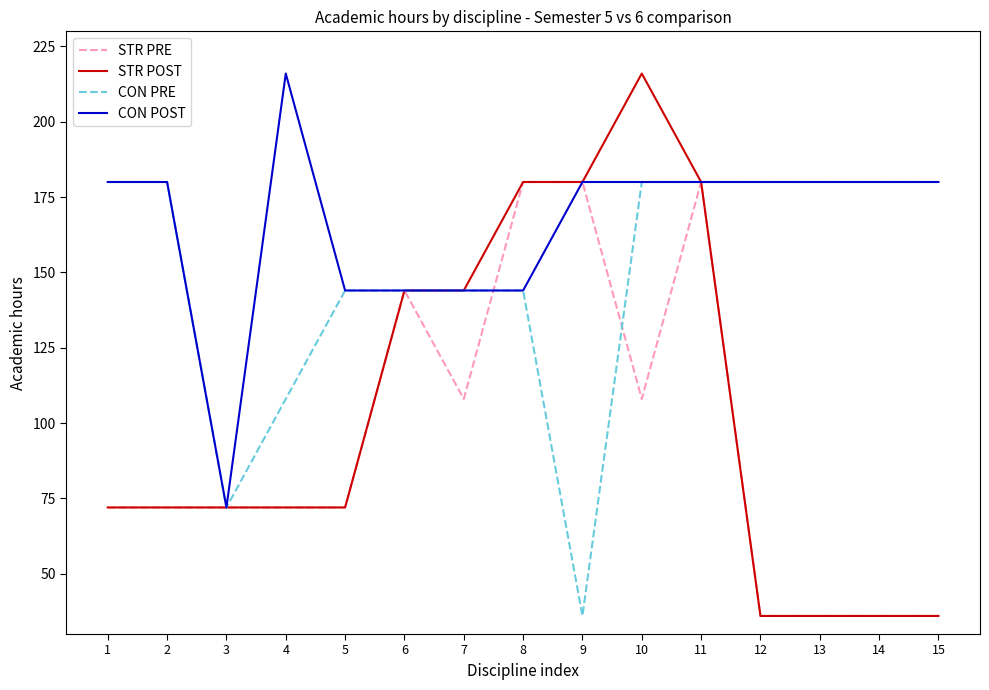

Reading left to right, what are all the values shown in this chart?

STR PRE: 72	72	72	72	72	144	108	180	180	108	180	36	36	36	36
STR POST: 72	72	72	72	72	144	144	180	180	216	180	36	36	36	36
CON PRE: 180	180	72	108	144	144	144	144	36	180	180	180	180	180	180
CON POST: 180	180	72	216	144	144	144	144	180	180	180	180	180	180	180